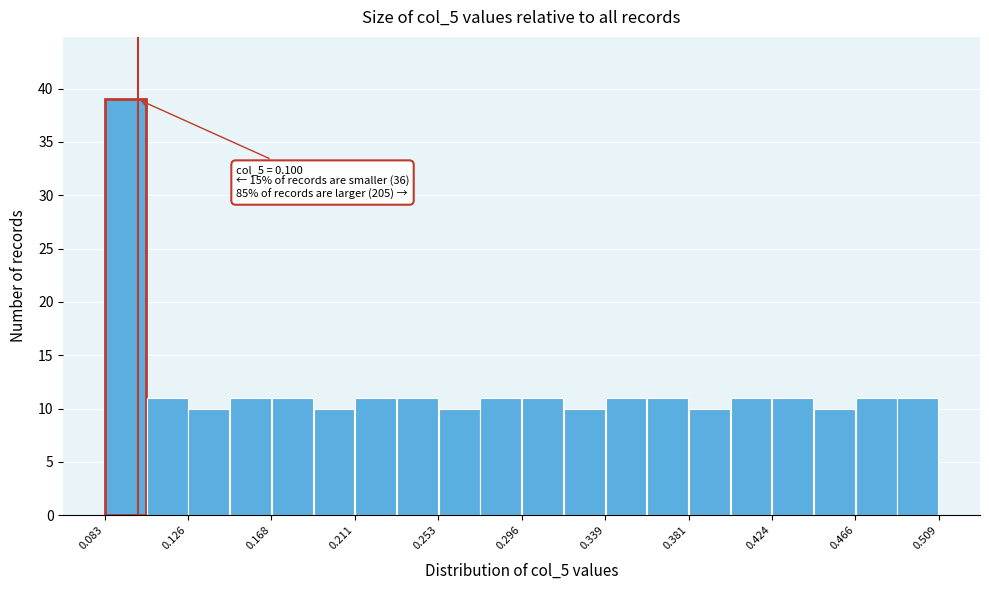

Over which range of the x-axis is the bar tallest?

0.085 to 0.105